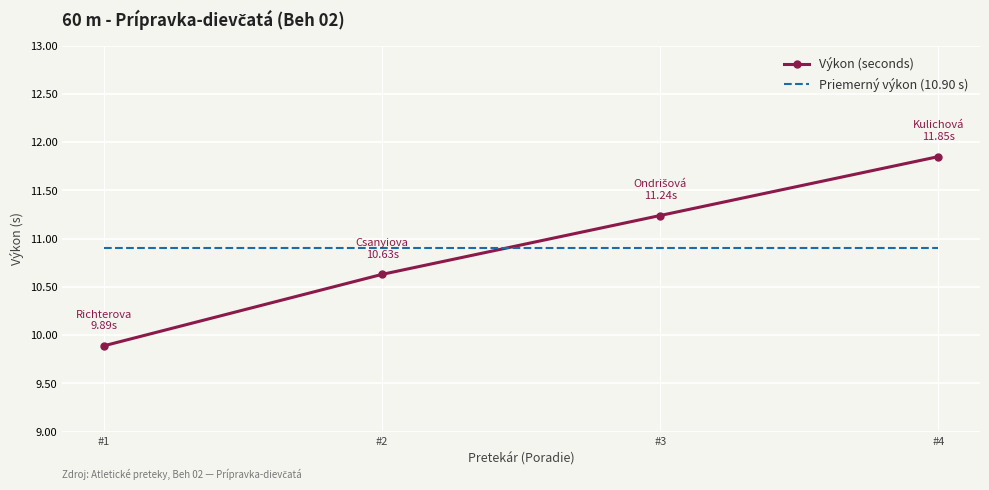

Where does the Výkon (seconds) series first go above 11?

#3